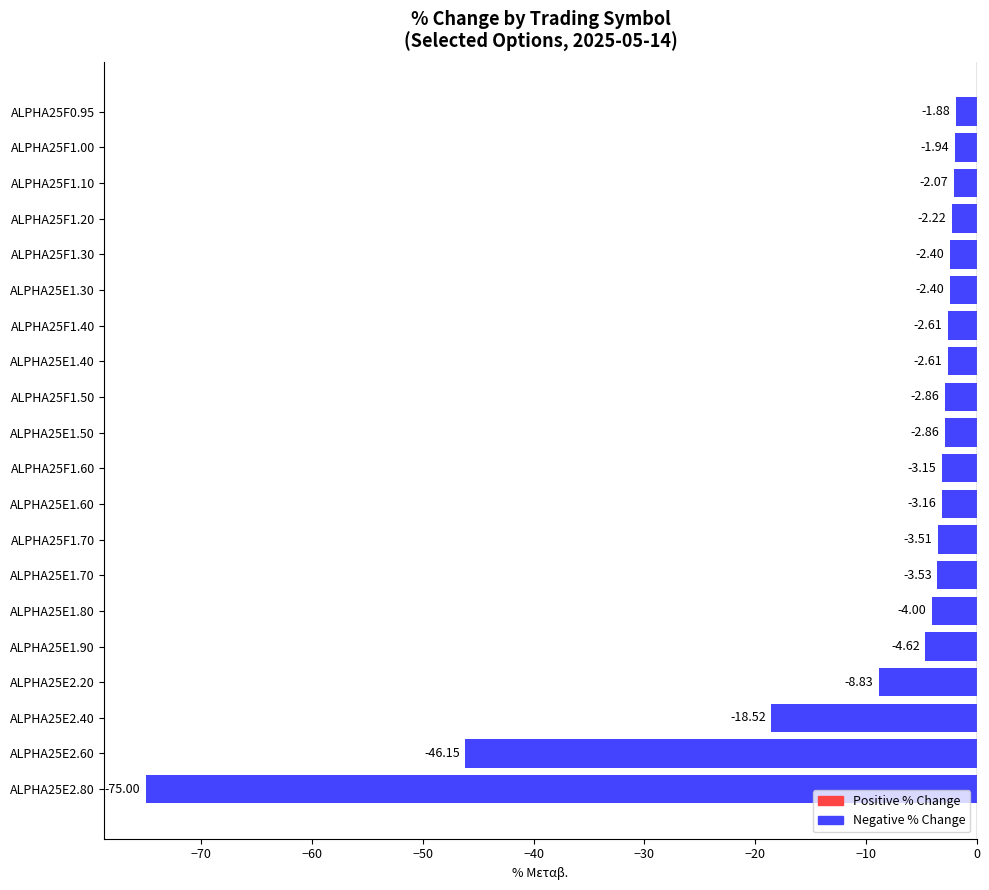

What is the average value?

-9.7